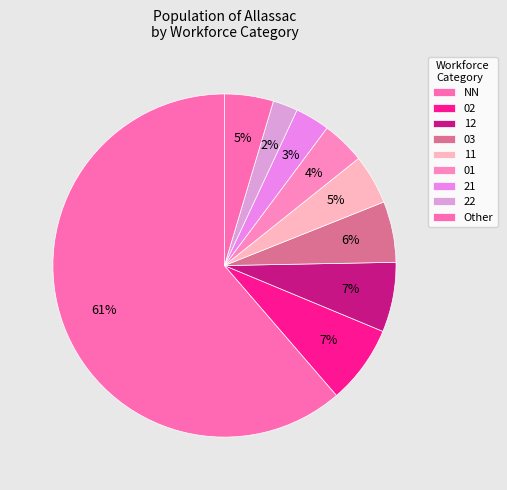

How many slices are in this pie chart?

9